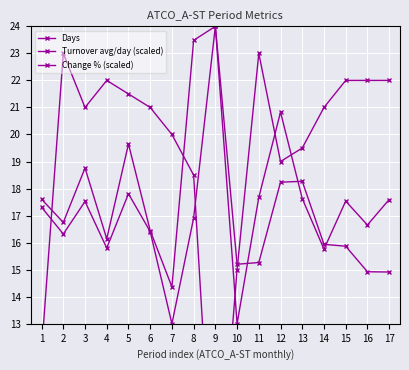

At how many categories does at least one series exceed 23?

2